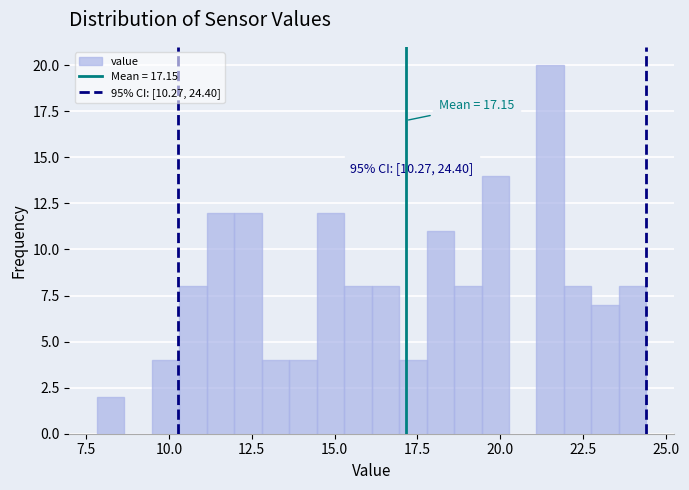

Around what value on the x-axis is the tallest bar? Give the approximate position of its centre, as read against the axis.

21.5